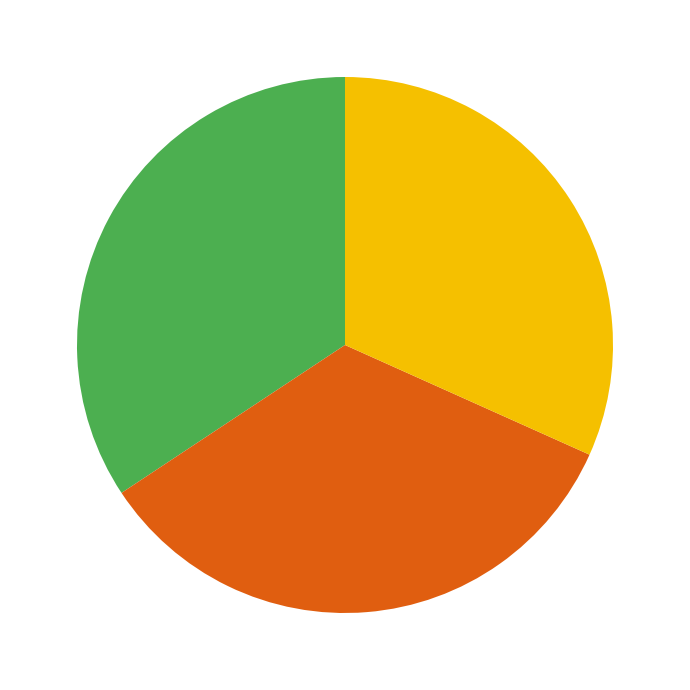

Is there any slice that represents more than half of the pie?

No